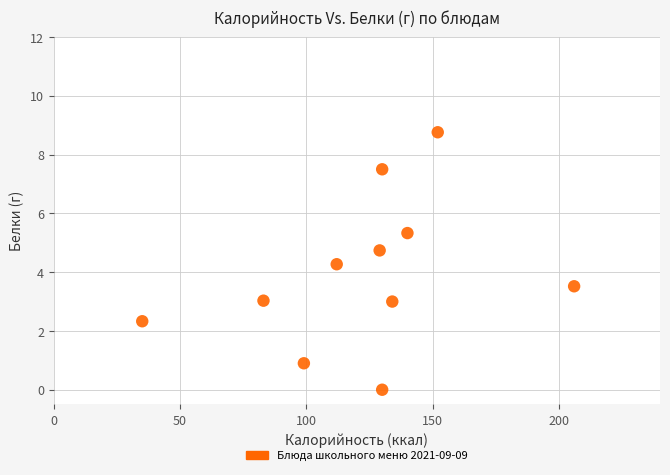

What Y value in the scatter plot is closest to 4?

4.3